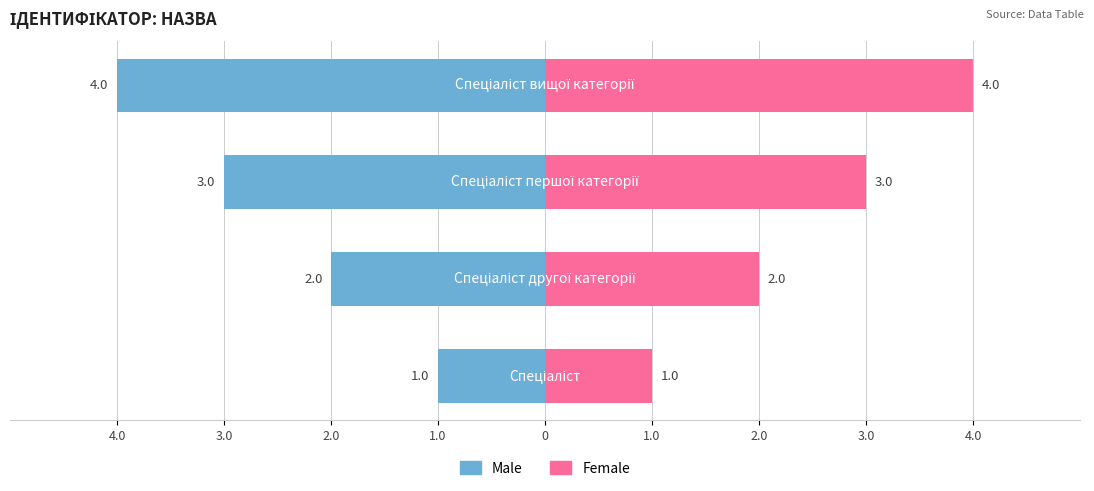

Reading left to right, transcribe all the data shown in this chart.

Male: -1	-2	-3	-4
Female: 1	2	3	4